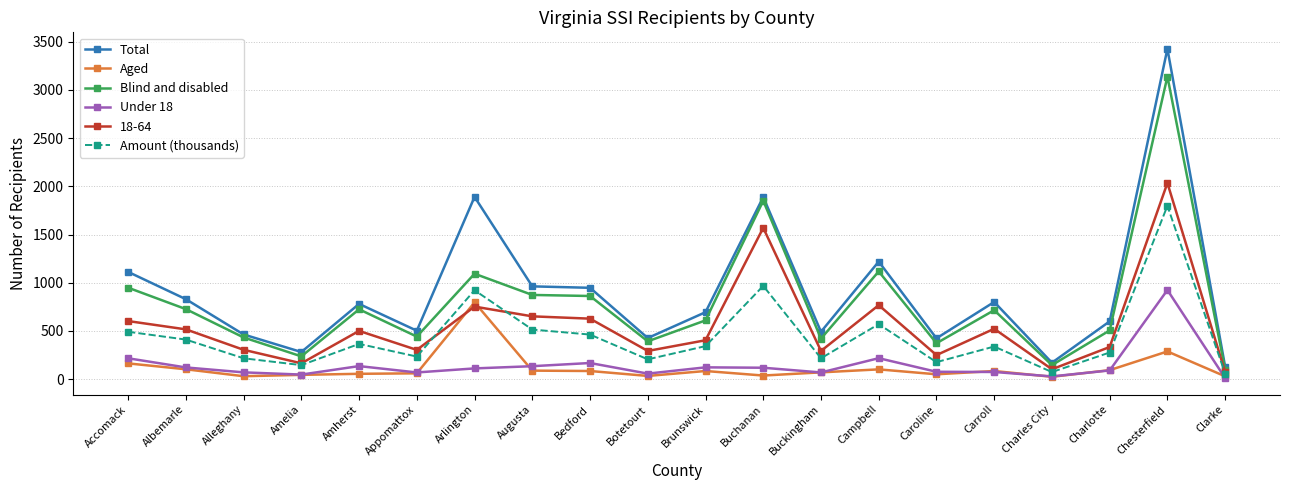

The Total series shows 464 at Alleghany. True or false?

True